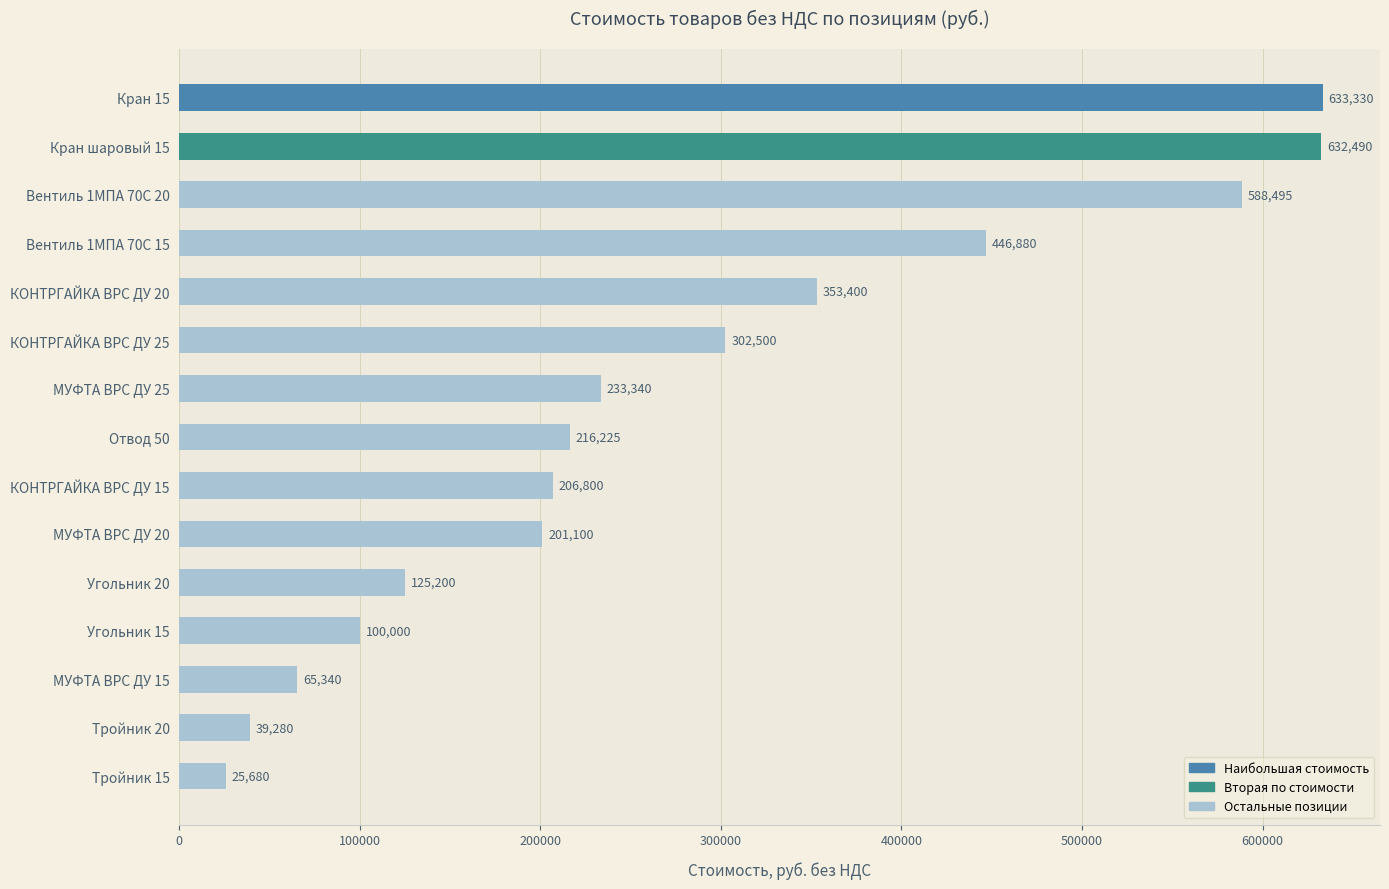

What is the label of the 10th bar from the bottom?

КОНТРГАЙКА ВРС ДУ 25